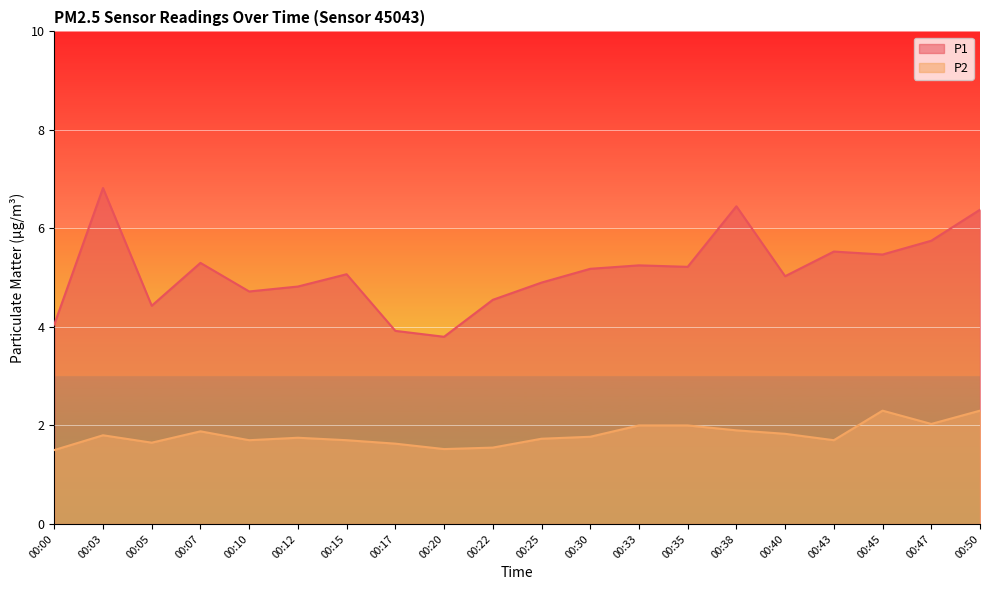

Rank the series at 00:15 from lowest to highest value.

P2, P1